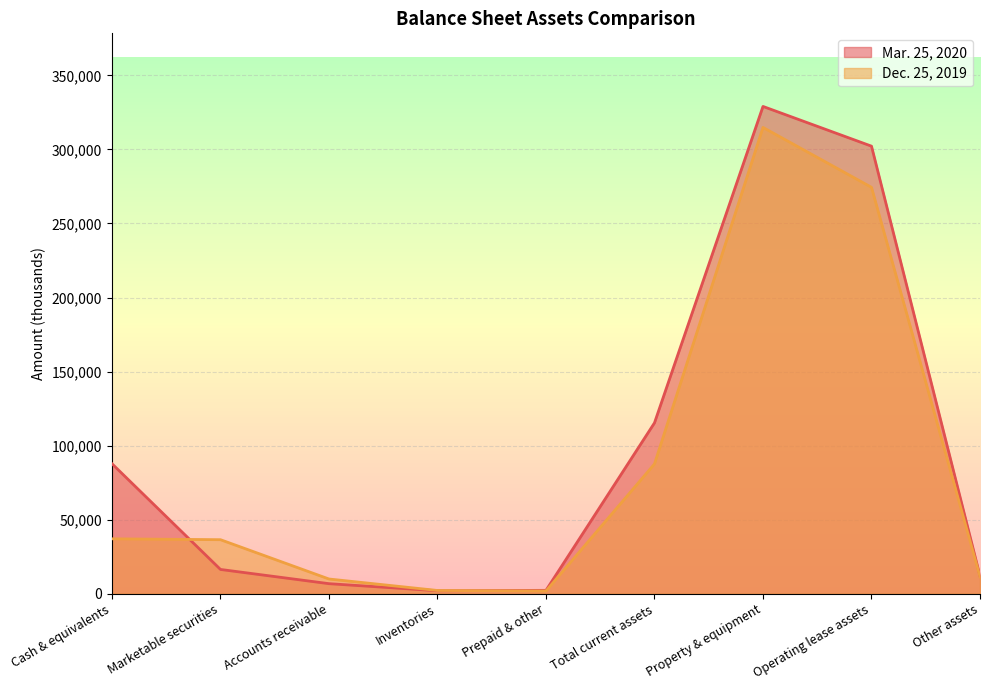

True or false: Dec. 25, 2019 has a value of 274426 at Operating lease assets.

True